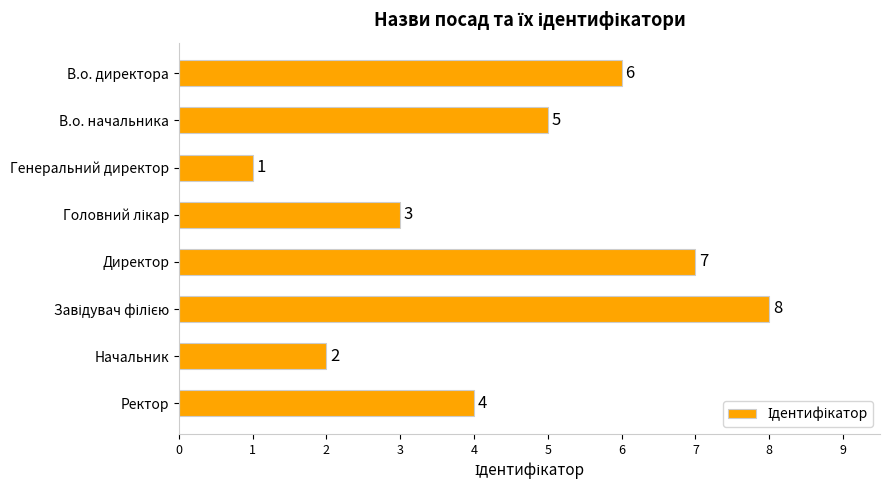

At which label is the value closest to 4?

Ректор